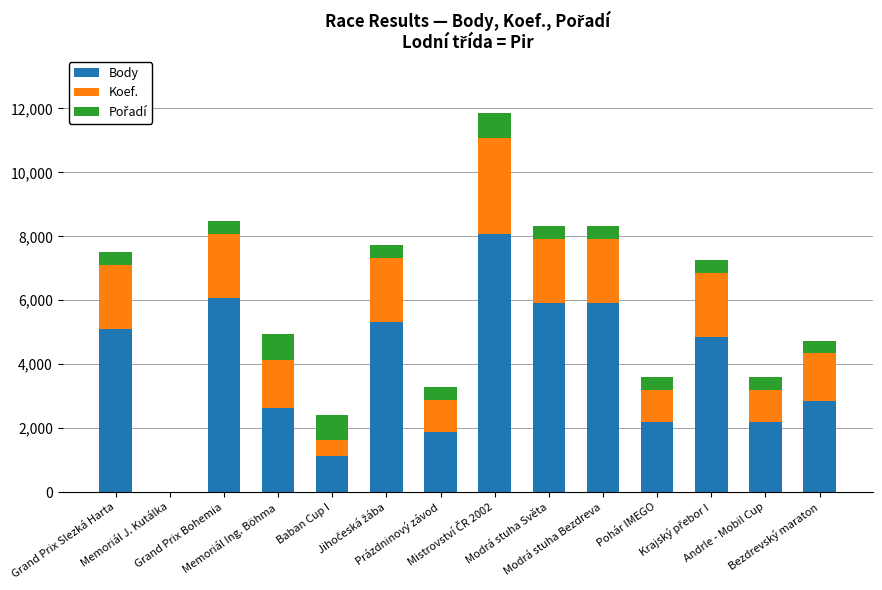

What is the sum of the Koef. values at Modrá stuha Světa and Prázdninový závod?

3000